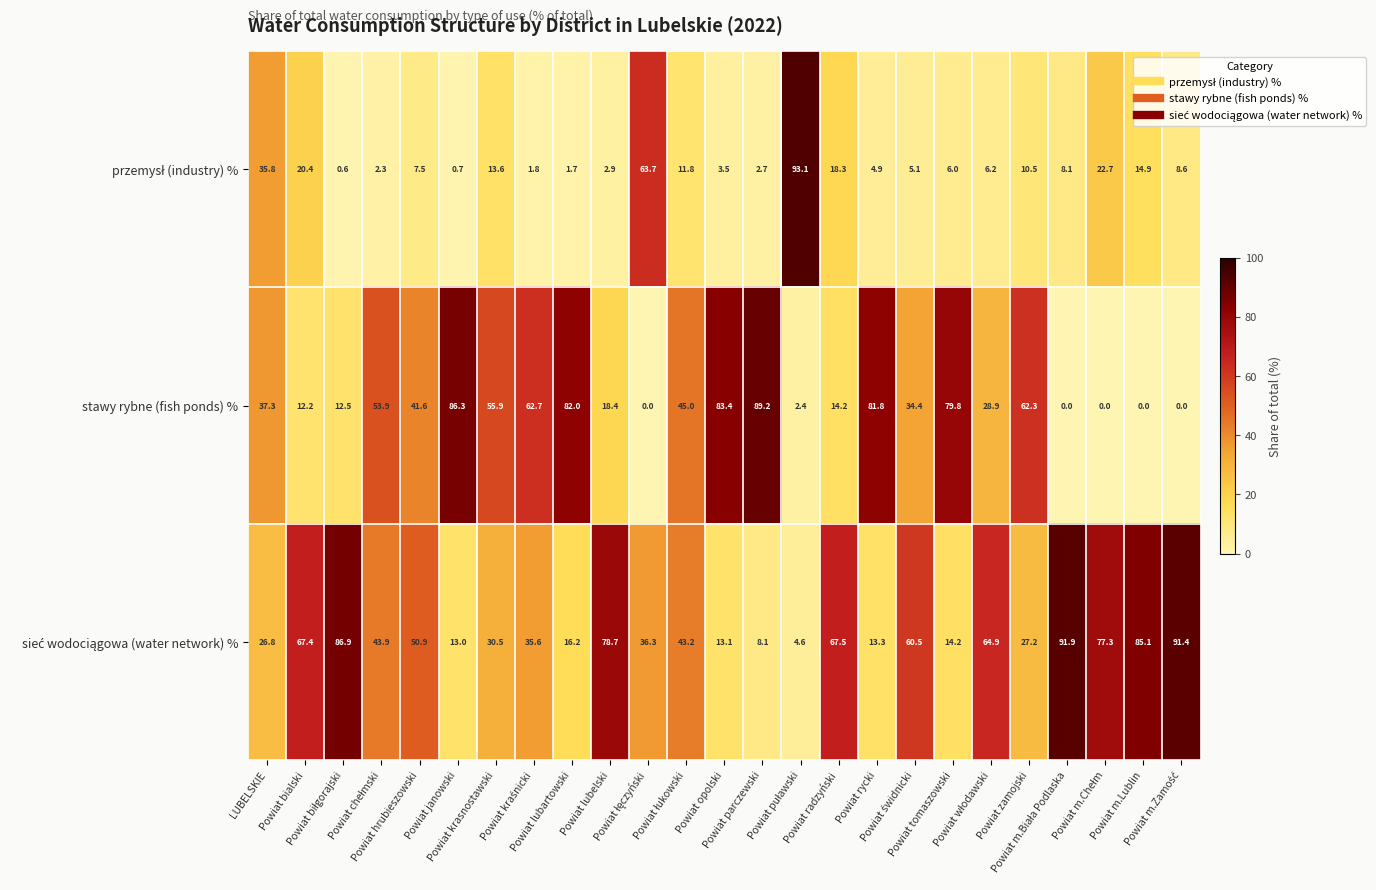

What is the difference between the maximum and minimum values in the stawy rybne (fish ponds) % series?

89.2